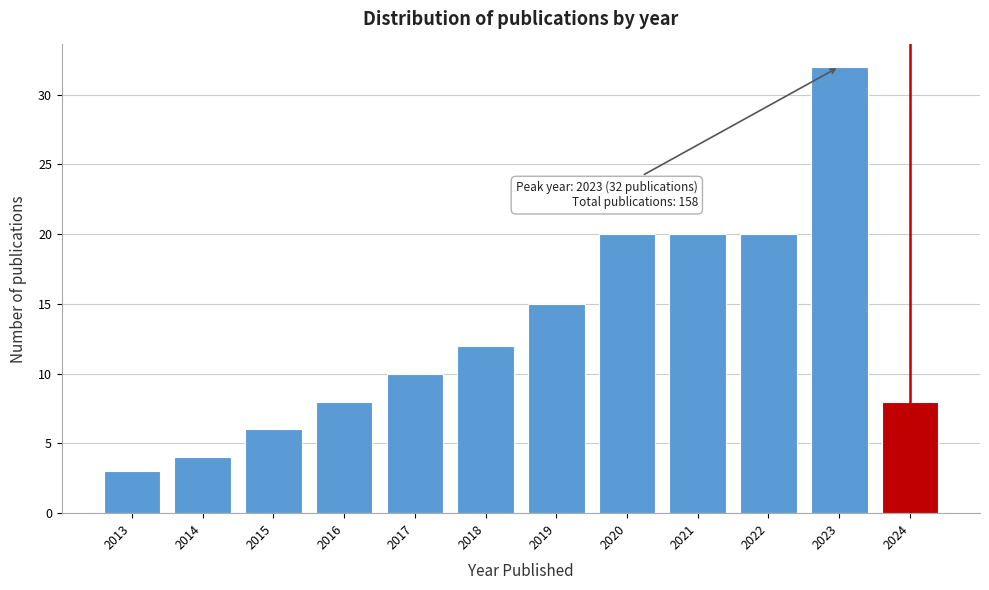

Reading left to right, what are all the values shown in this chart?

3	4	6	8	10	12	15	20	20	20	32	8